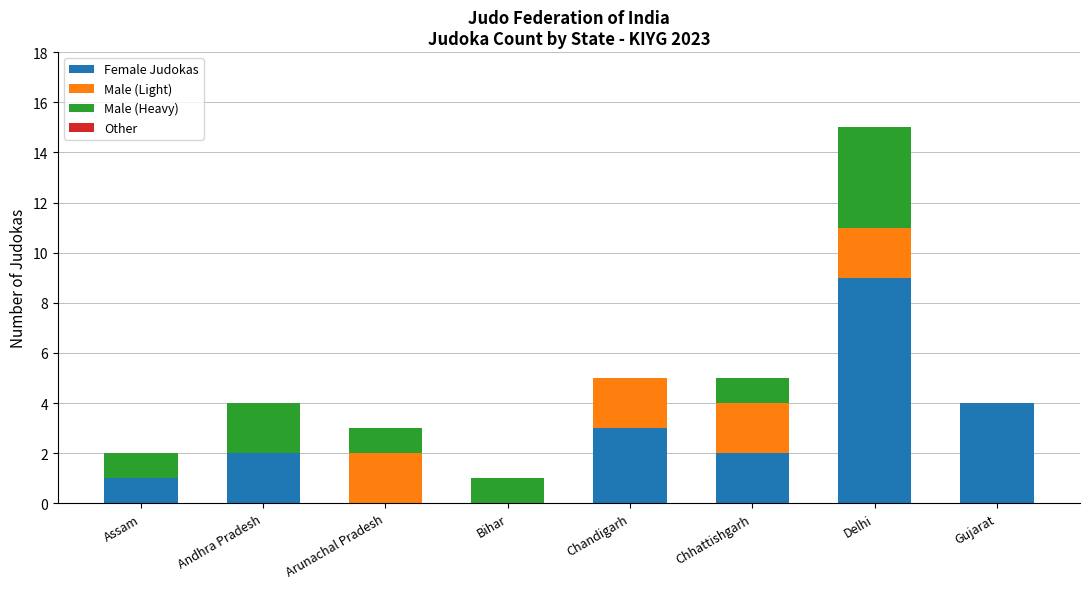

Is it true that Female Judokas equals -3 at Arunachal Pradesh?

False